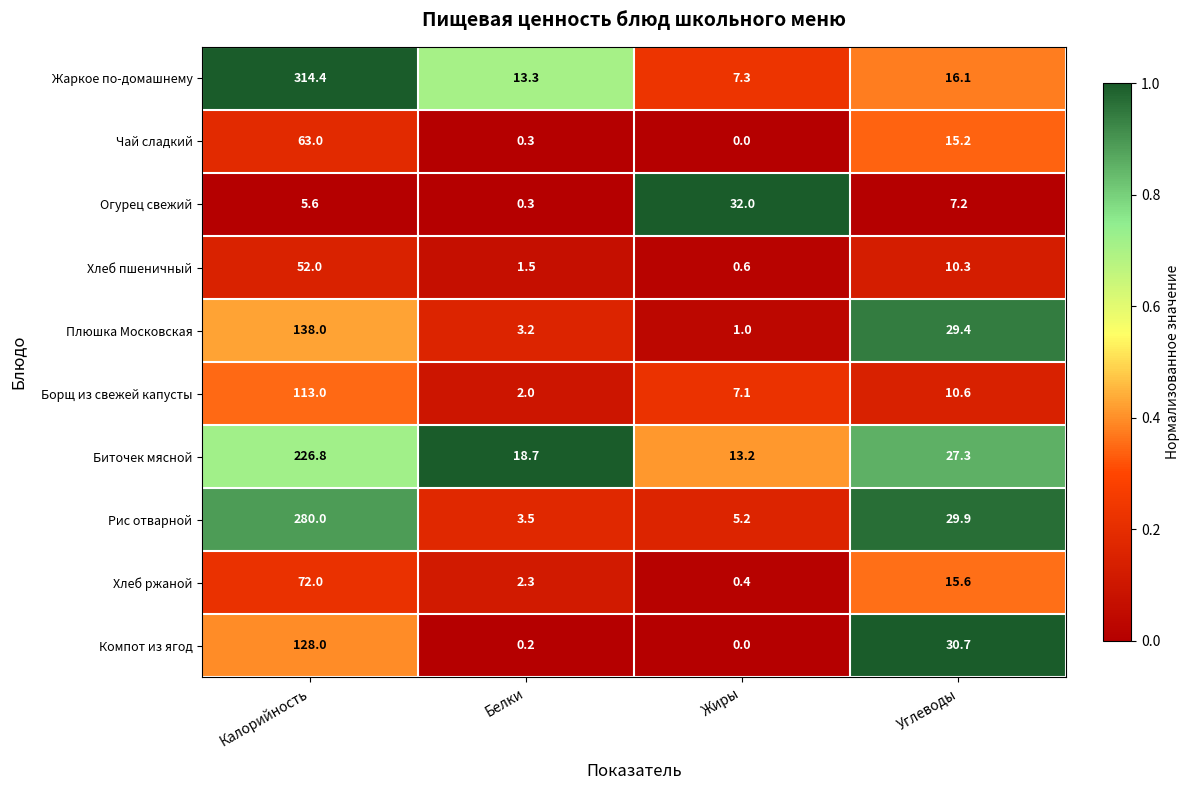

What is the spread (max minus min) of values at Белки?

18.5